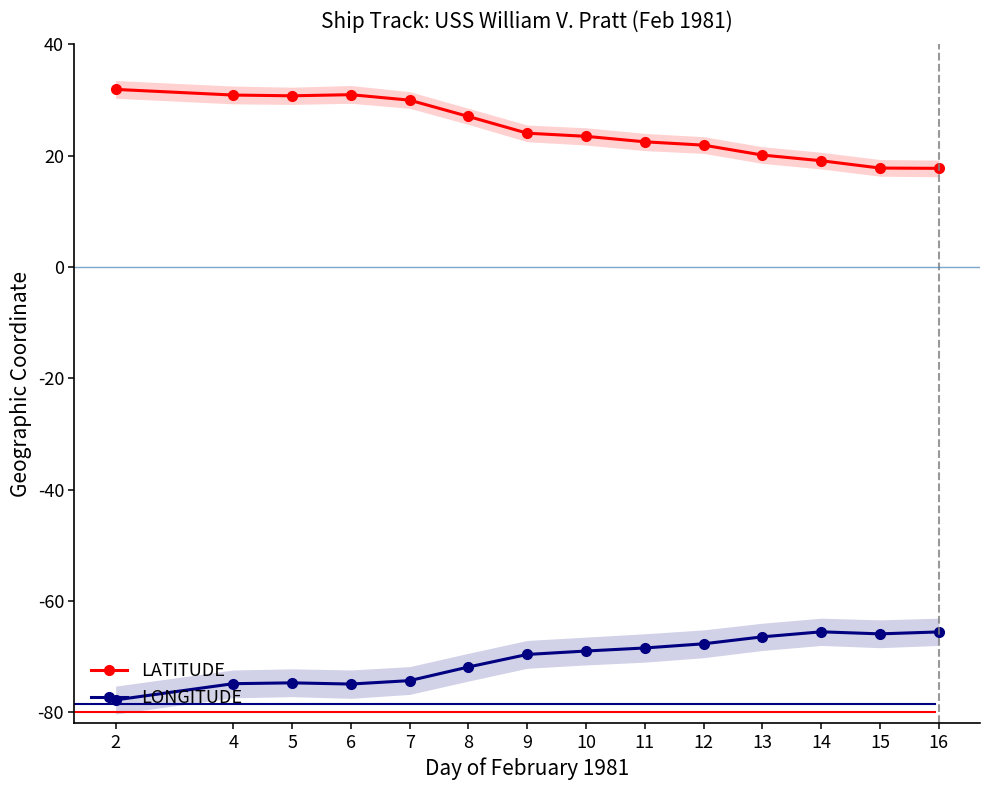

At which label is LONGITUDE closest to -71?

8